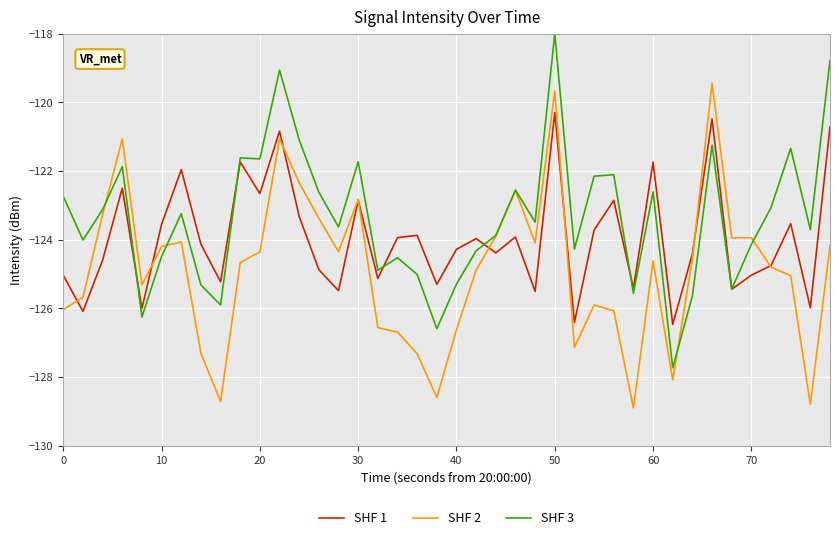

List the series in order of their peak value, highest first.

SHF 3, SHF 2, SHF 1